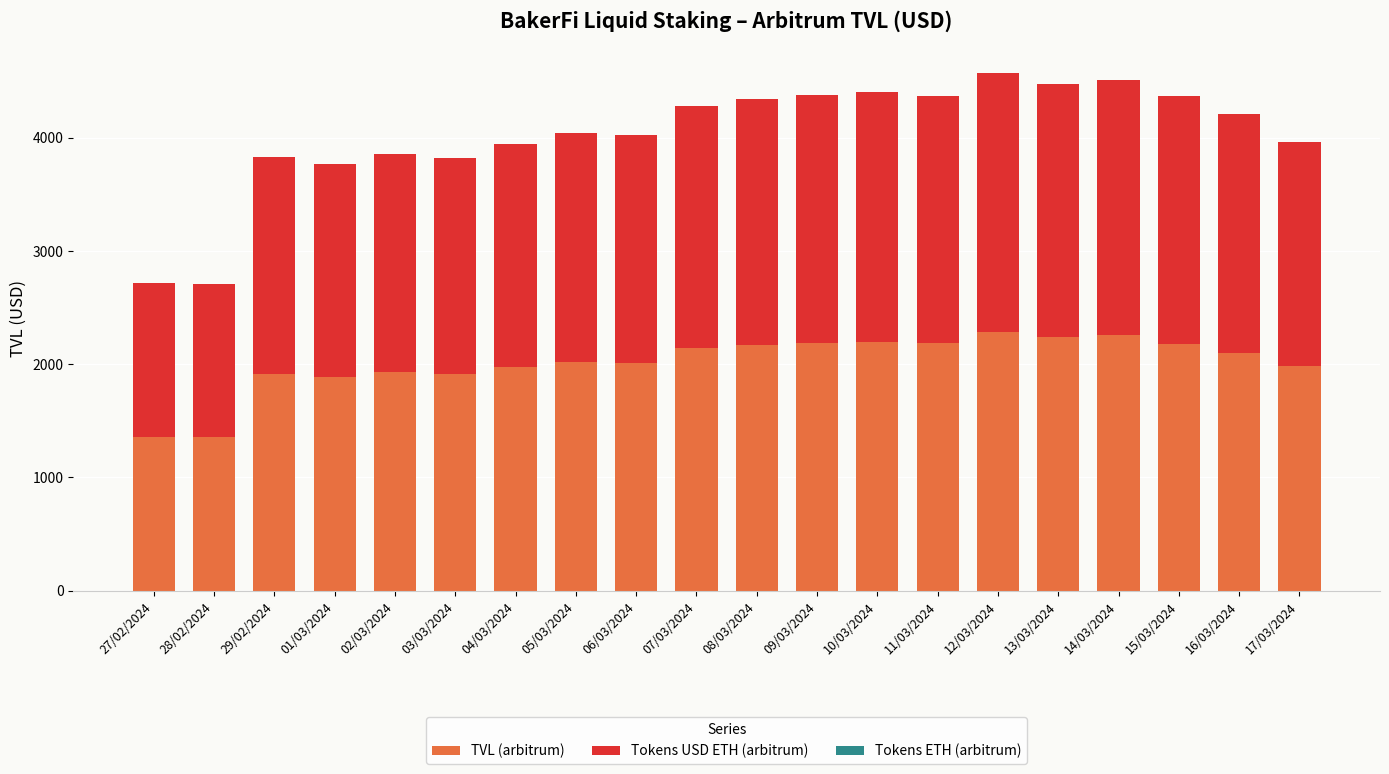

The value of TVL (arbitrum) at 13/03/2024 is 3269.9. True or false?

False